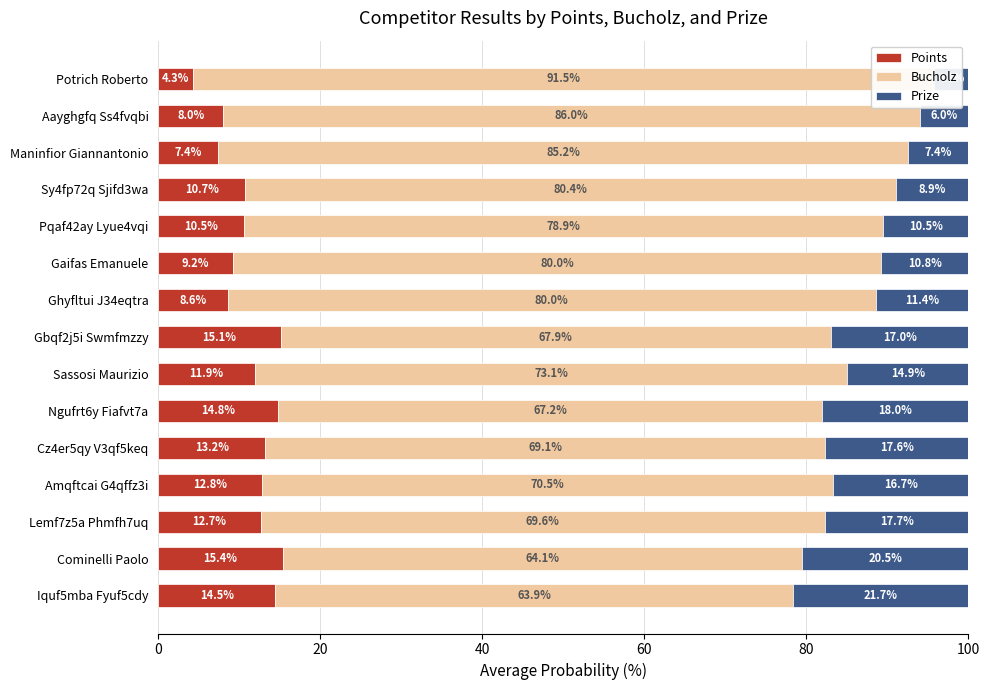

What is the difference between the highest and lowest values at Iquf5mba Fyuf5cdy?

49.4